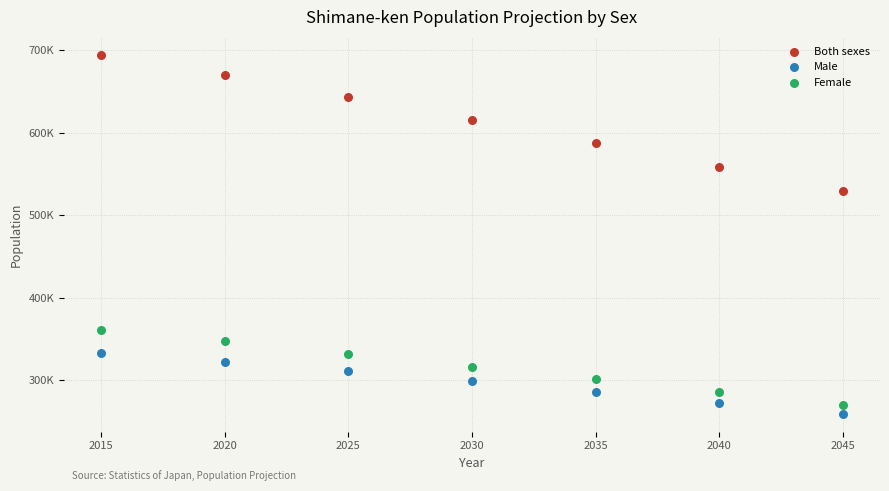

Which series contains the highest Y value?

Both sexes